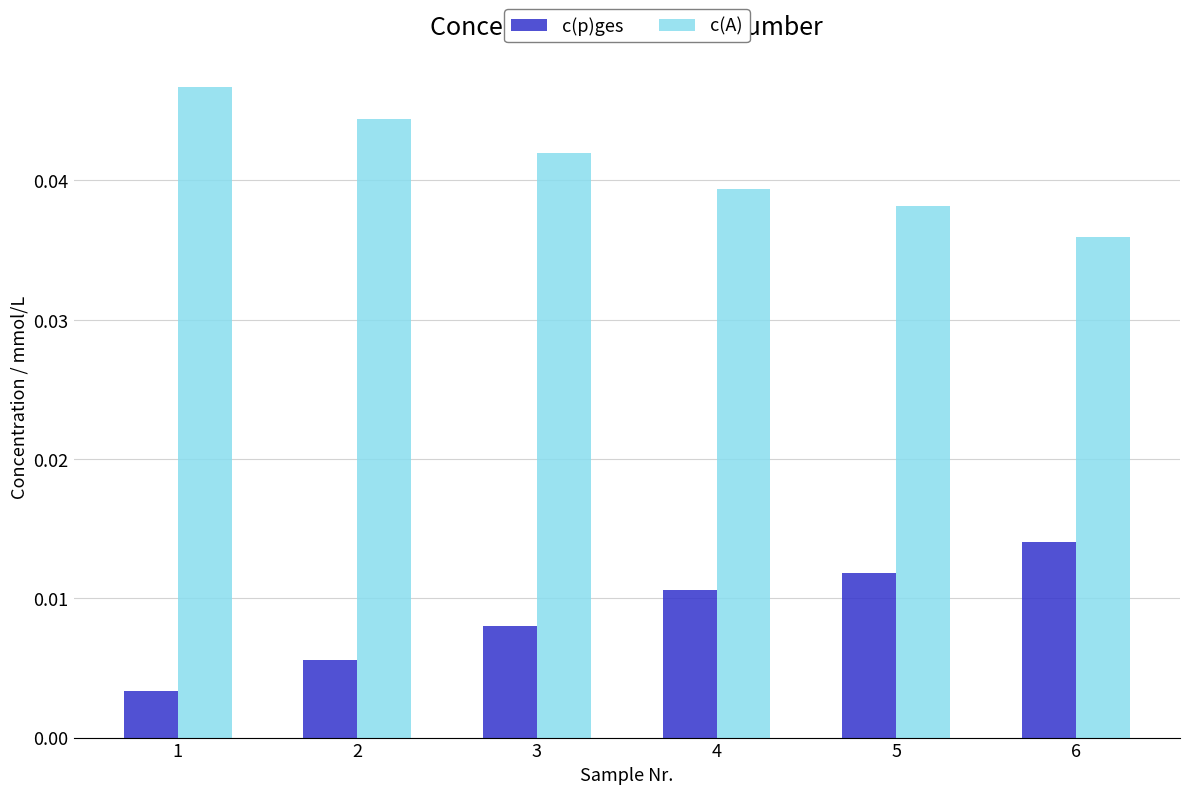

At which label is c(p)ges closest to 0?

1